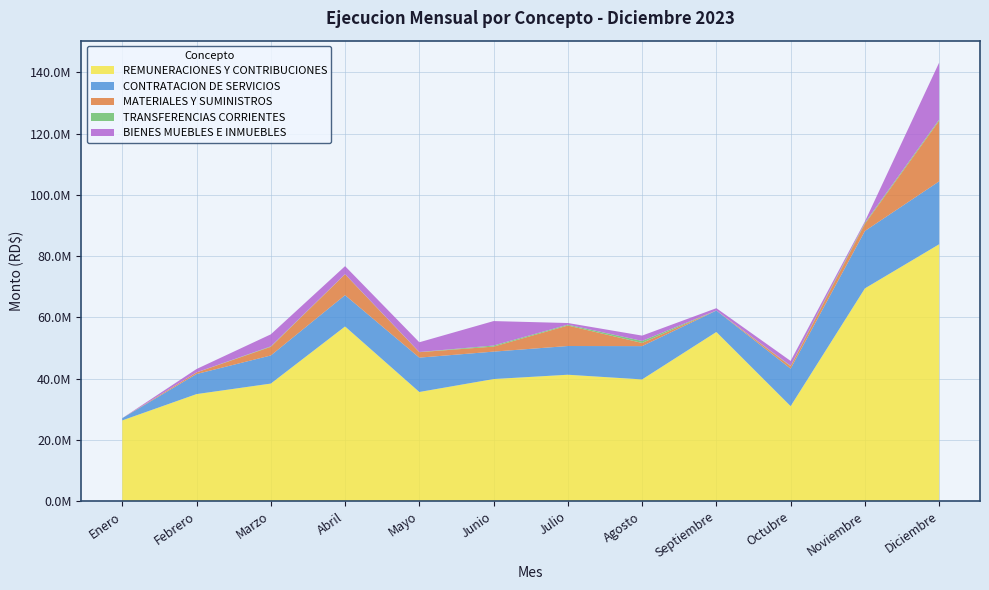

Reading right to left, what are all the values shown in this chart?

REMUNERACIONES Y CONTRIBUCIONES: Diciembre=83878949.2	Noviembre=69466611.2	Octubre=31002229.4	Septiembre=55228692.8	Agosto=39733695.7	Julio=41262313.8	Junio=39854325.2	Mayo=35627066.2	Abril=57025282.6	Marzo=38372796.7	Febrero=34940722.1	Enero=26349586.4
CONTRATACION DE SERVICIOS: Diciembre=20535664.3	Noviembre=18739018.6	Octubre=12246596.7	Septiembre=6991229.7	Agosto=10872668.9	Julio=9378238.9	Junio=8955406.4	Mayo=11220033.9	Abril=10230102.6	Marzo=9177758.3	Febrero=6554315.2	Enero=729995.6
MATERIALES Y SUMINISTROS: Diciembre=19780675.2	Noviembre=2338897.3	Octubre=791298.7	Septiembre=23670.8	Agosto=1036075.0	Julio=6696847.8	Junio=1641307.6	Mayo=1780480.0	Abril=6819781.4	Marzo=2819159.2	Febrero=517782.1	Enero=0.0
TRANSFERENCIAS CORRIENTES: Diciembre=395938.2	Noviembre=346775.8	Octubre=152759.9	Septiembre=13823.5	Agosto=663176.2	Julio=276893.9	Junio=353170.2	Mayo=55000.0	Abril=48571.4	Marzo=158795.3	Febrero=25000.0	Enero=0.0
BIENES MUEBLES E INMUEBLES: Diciembre=18615711.3	Noviembre=431653.8	Octubre=1575414.5	Septiembre=736343.6	Agosto=1732826.5	Julio=538164.4	Junio=7979562.2	Mayo=3182788.9	Abril=2597455.5	Marzo=3925087.8	Febrero=1088333.6	Enero=0.0